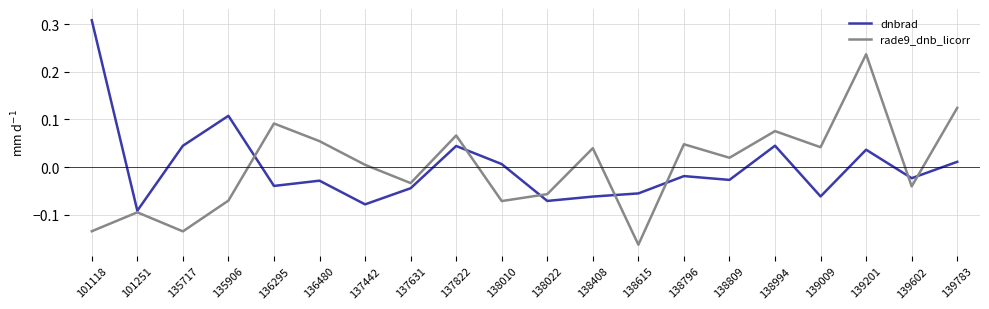

Count the number of categories in the chart.

20